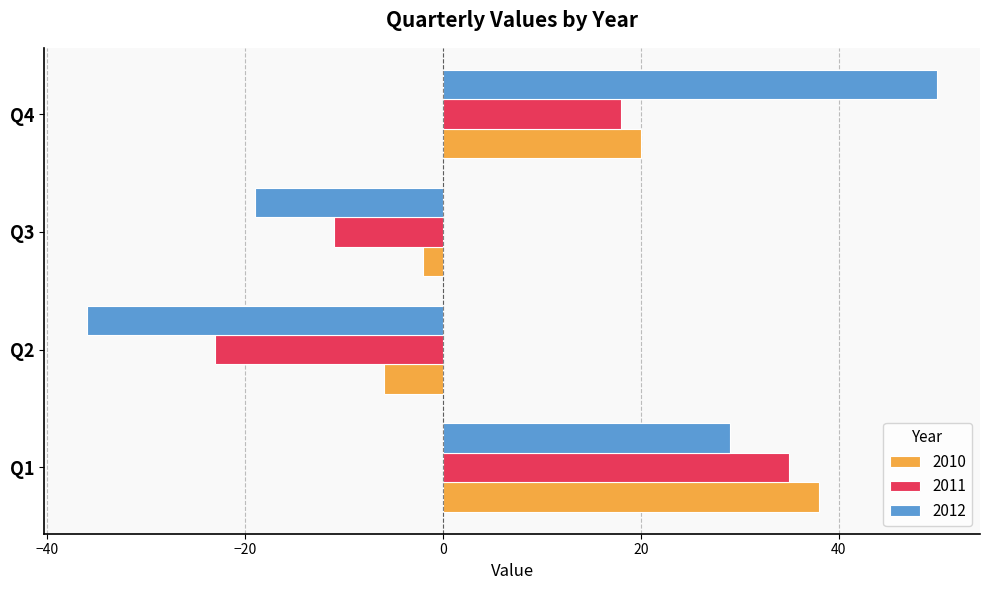

Which category has the highest value in the 2012 series?

Q4